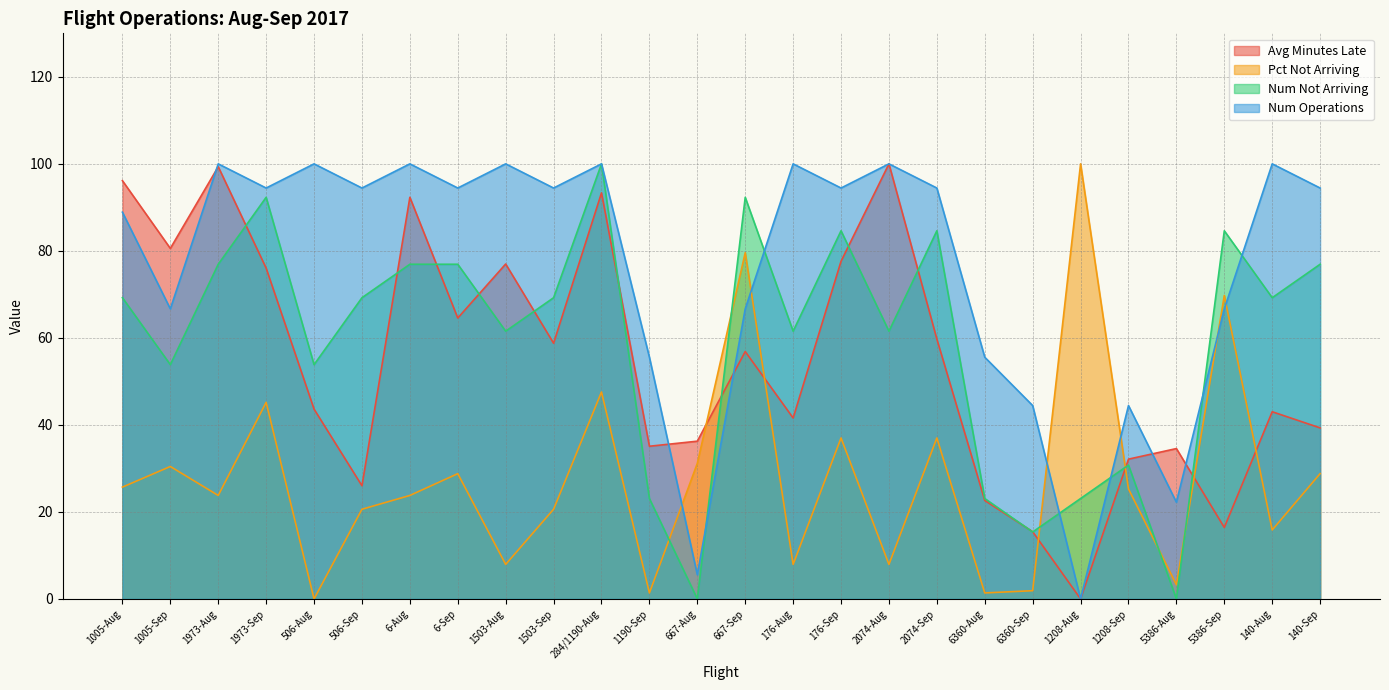

What is the label of the 9th point from the left?

1503-Aug